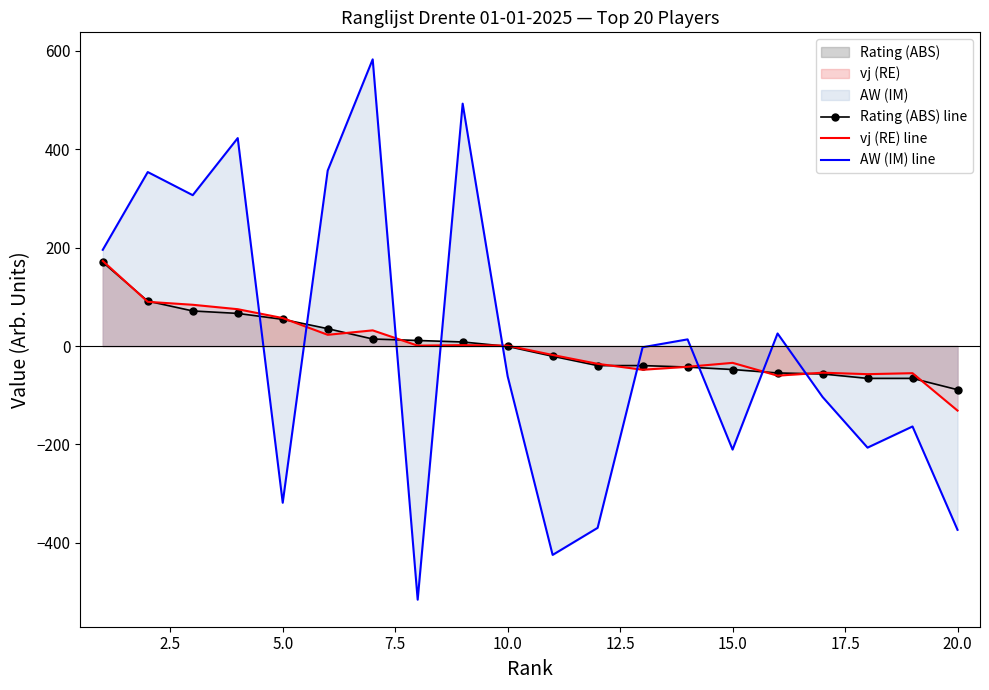

Which series has the largest range (max minus min)?

AW (IM) line